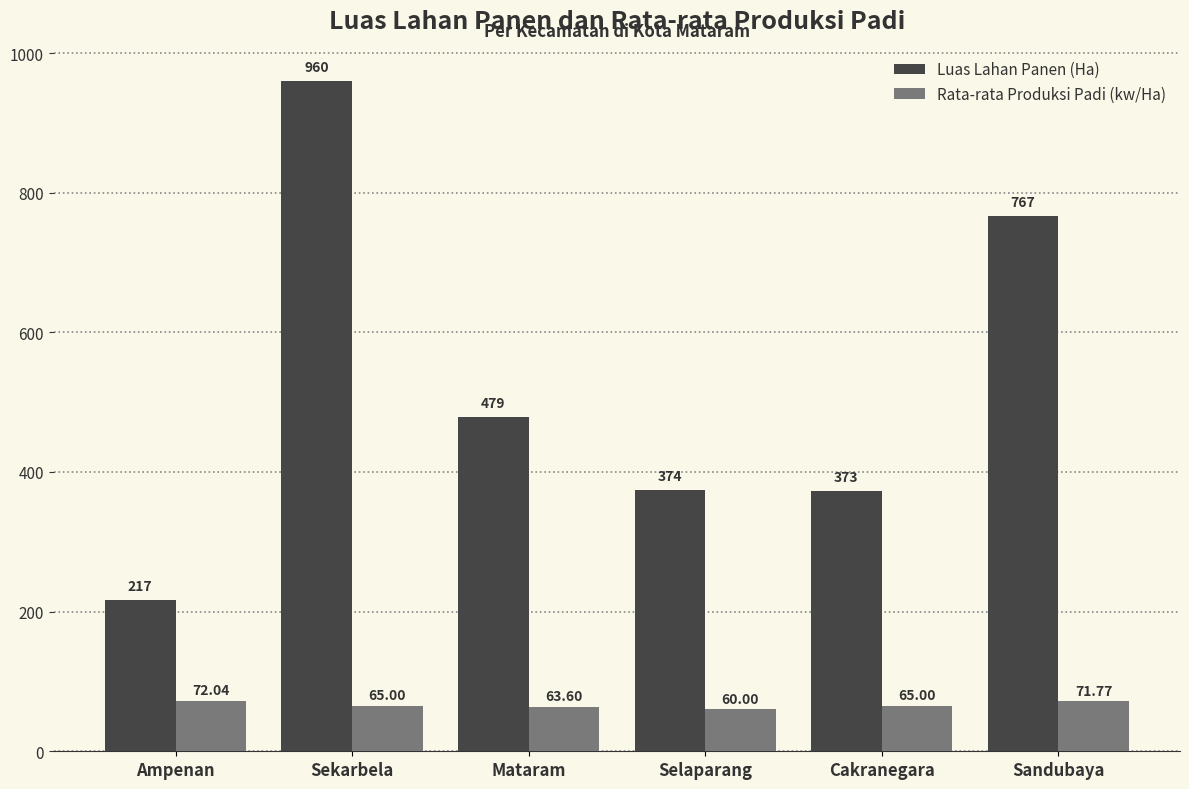

How many data points in Luas Lahan Panen (Ha) are less than 479?

3